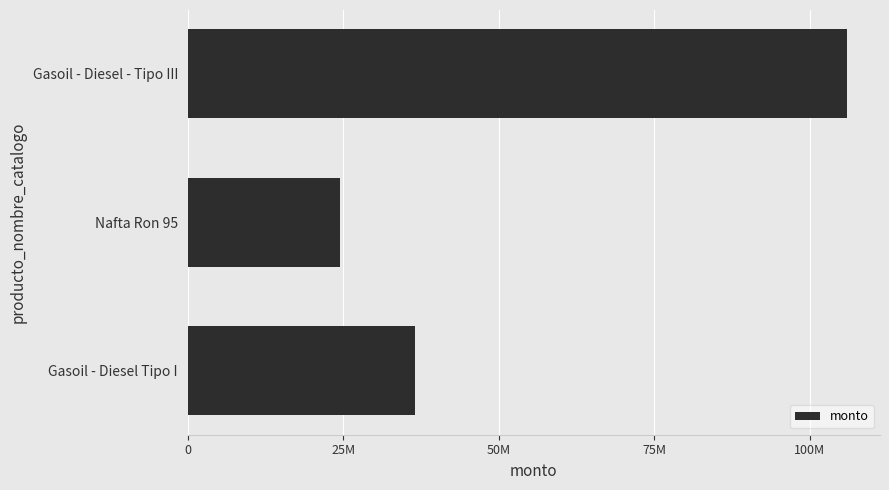

Rank the categories by value from lowest to highest.

Nafta Ron 95, Gasoil - Diesel Tipo I, Gasoil - Diesel - Tipo III